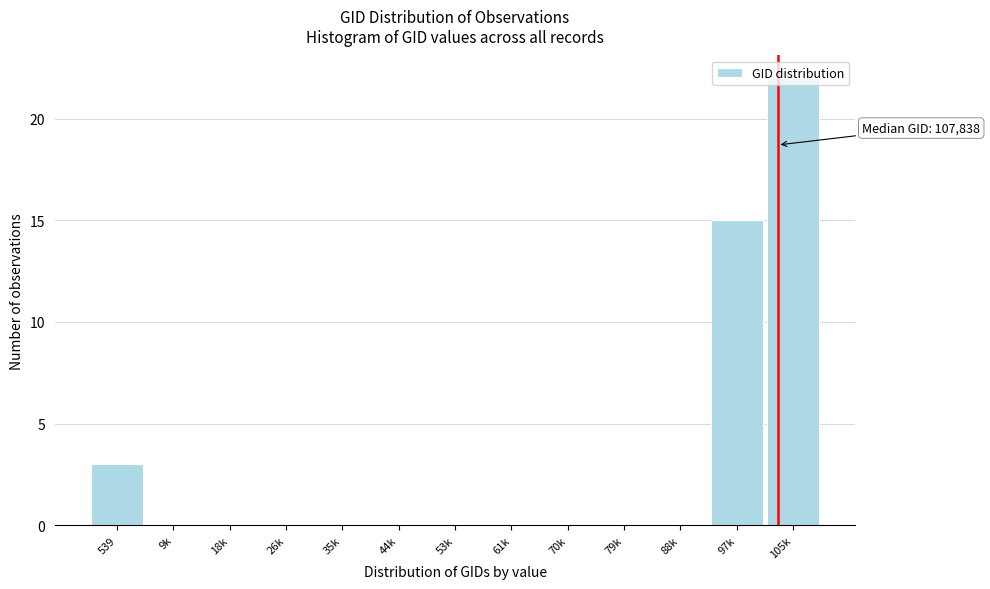

Between 105k and 44k, which is larger?

105k